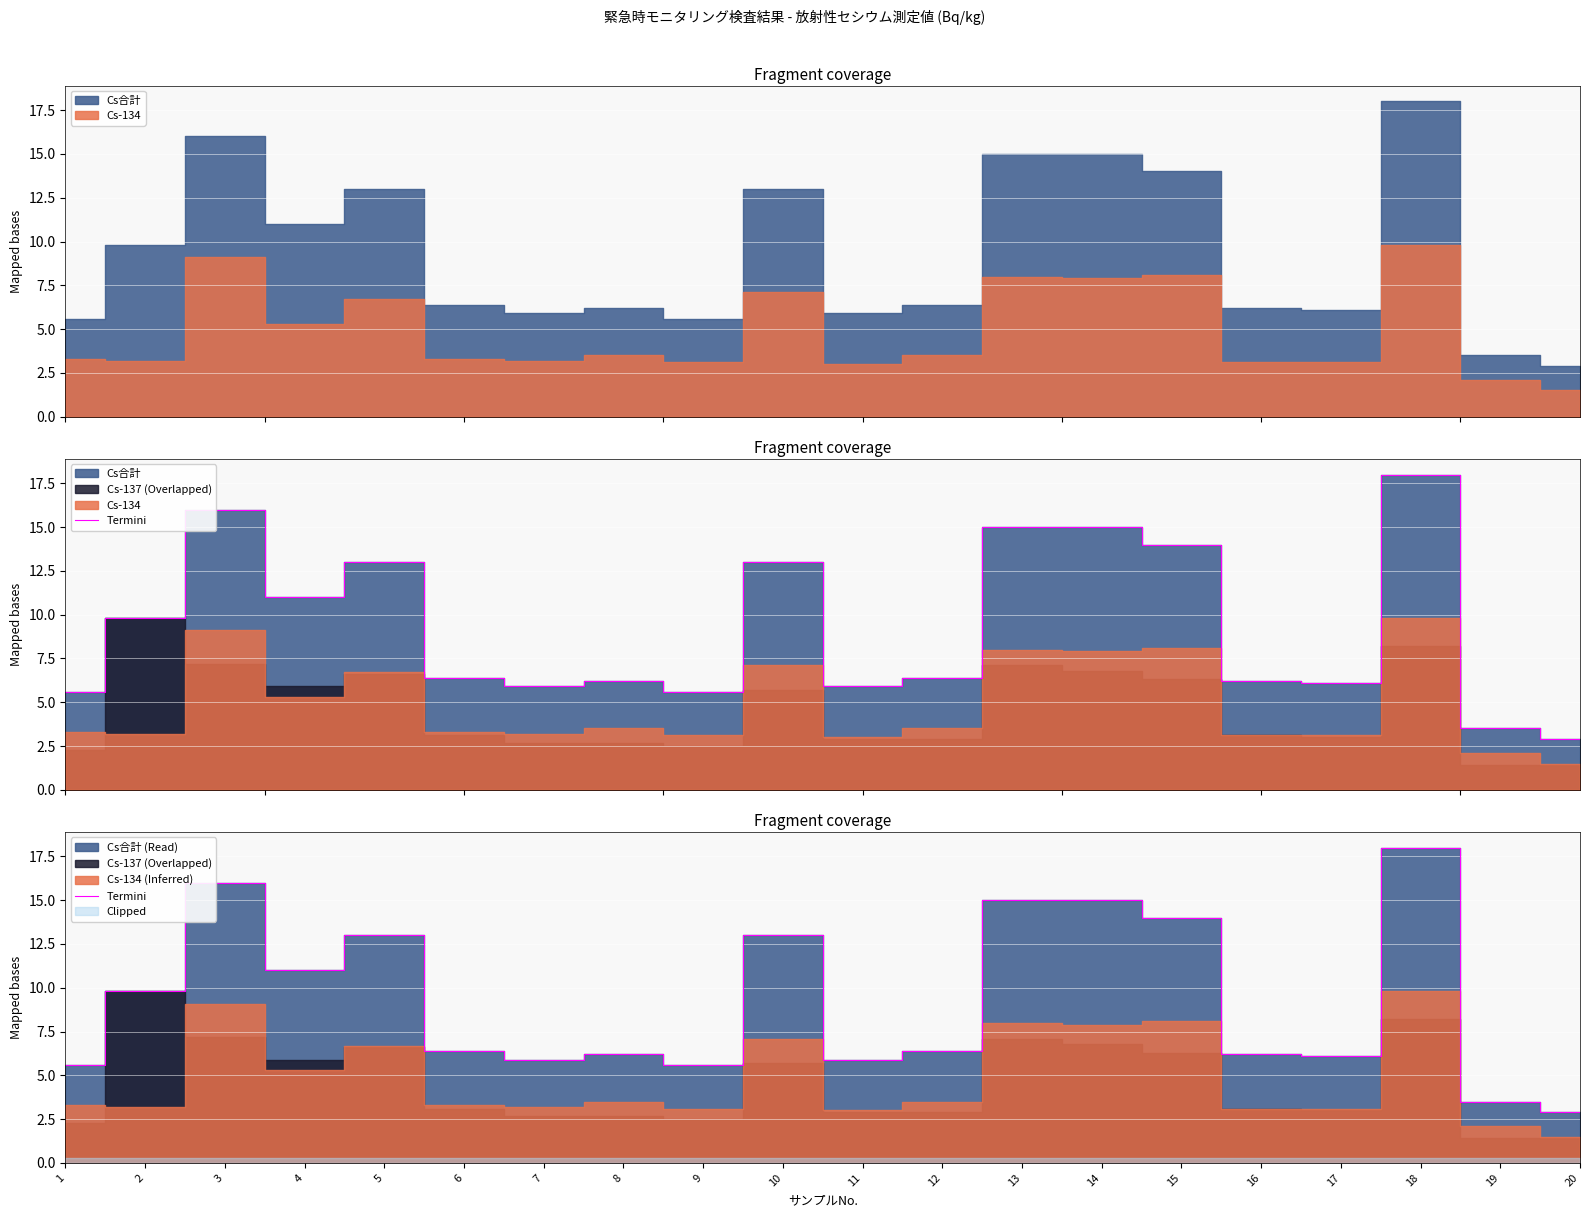

List the labels in order of value, smallest first.

20, 19, 1, 9, 7, 11, 17, 8, 16, 6, 12, 2, 4, 5, 10, 15, 13, 14, 3, 18